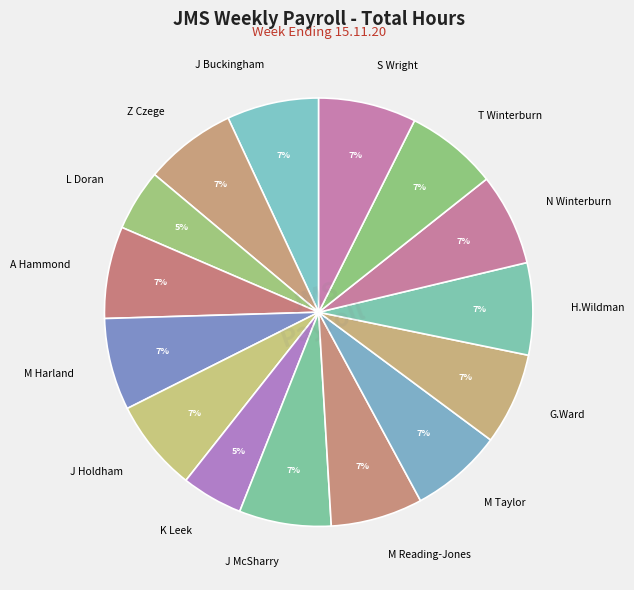

To the nearest percent, what percentage of the pie is M Harland?

7%